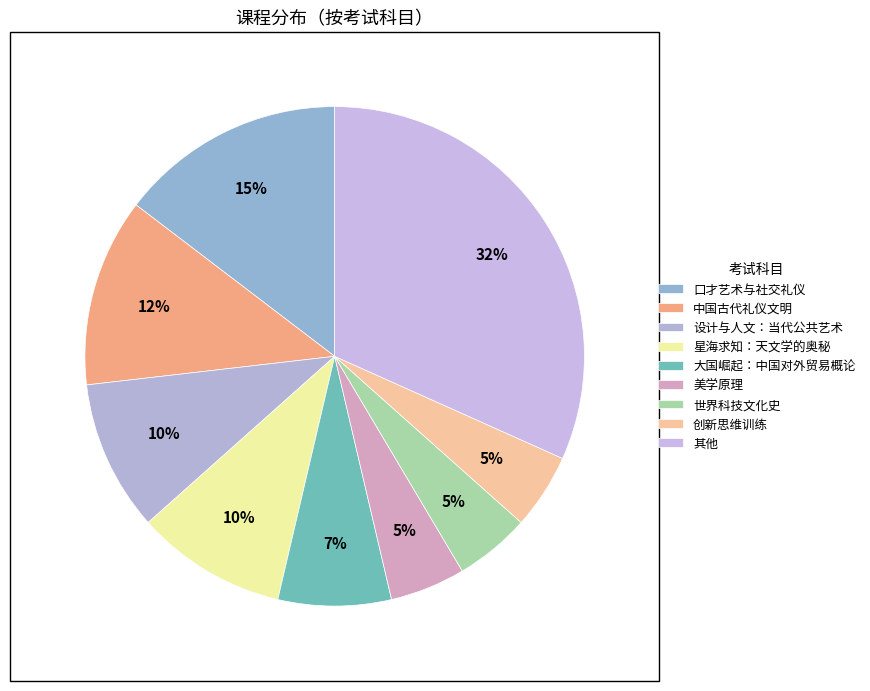

Is it true that 大国崛起：中国对外贸易概论 is 7% of the pie?

True